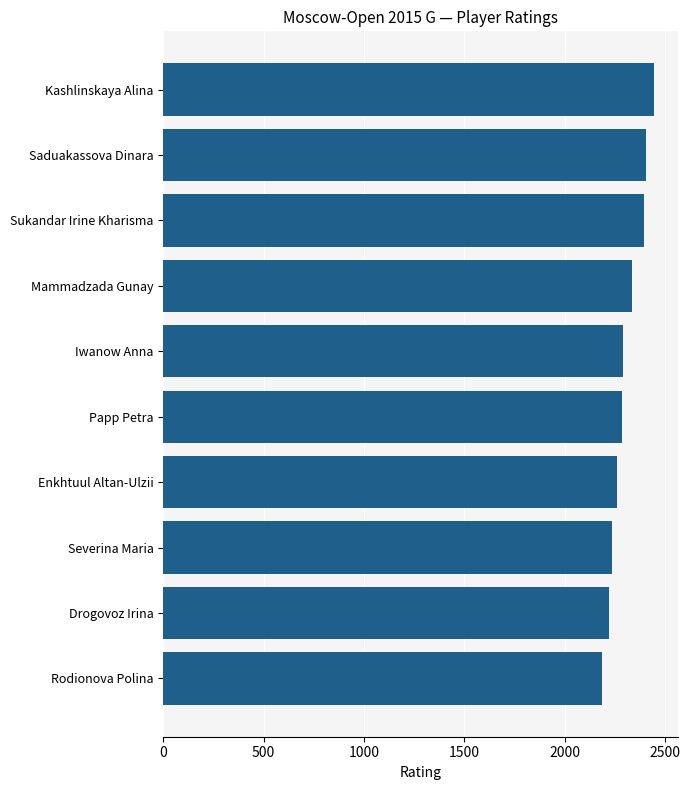

How many data points are less than 2288?

5